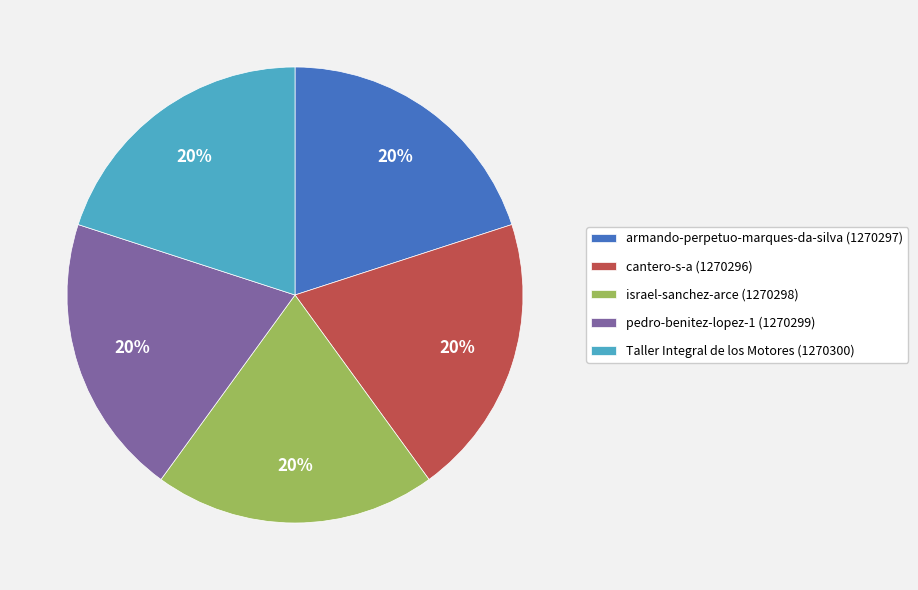

Is Taller Integral de los Motores the majority of the pie?

No